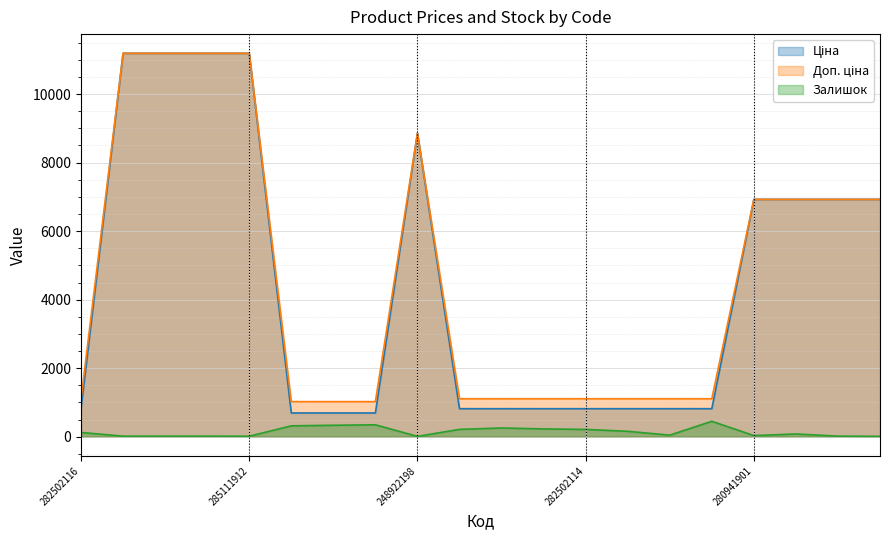

What is the maximum value for Ціна?

11188.2